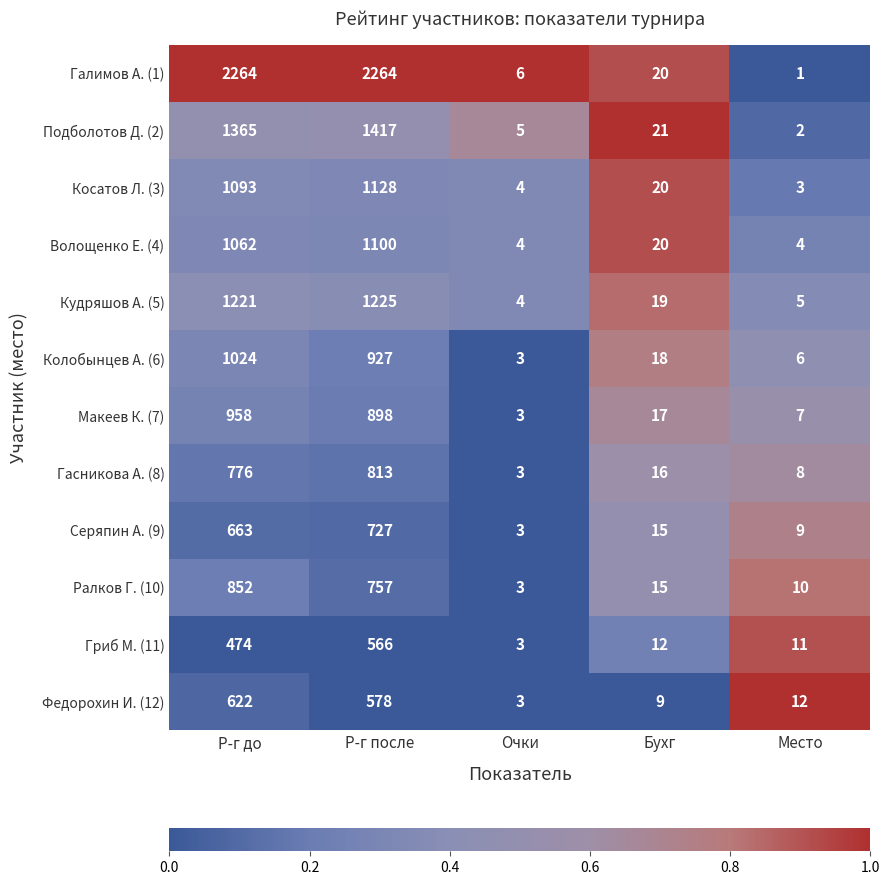

What is the total value across all series at Место?

78